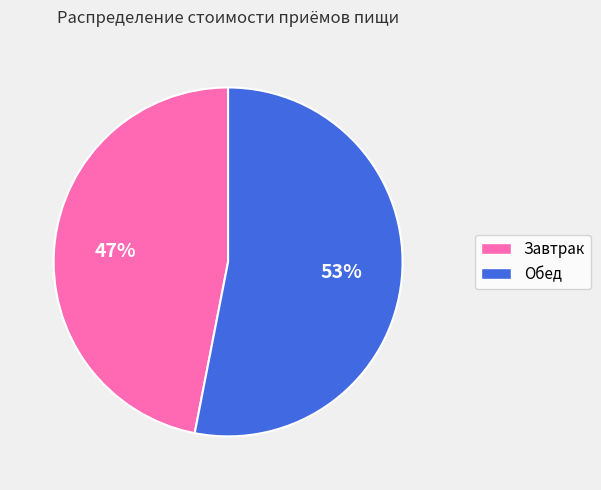

To the nearest percent, what portion does Обед represent?

53%